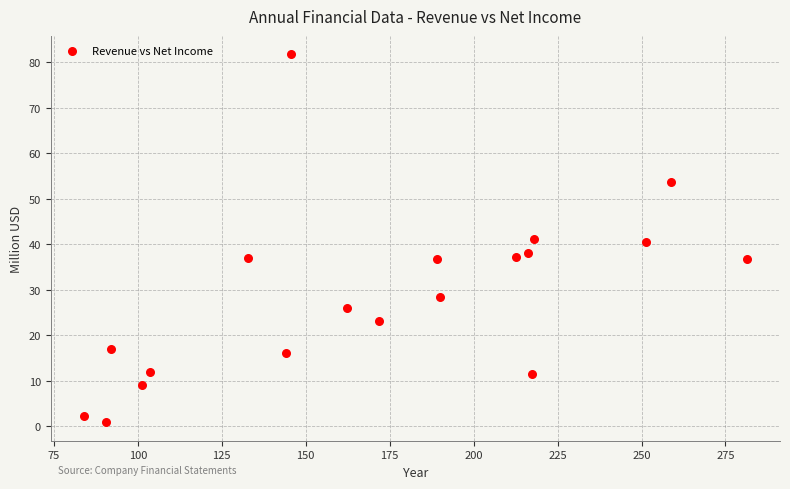

What is the range of X values (max minus min)?

197.4